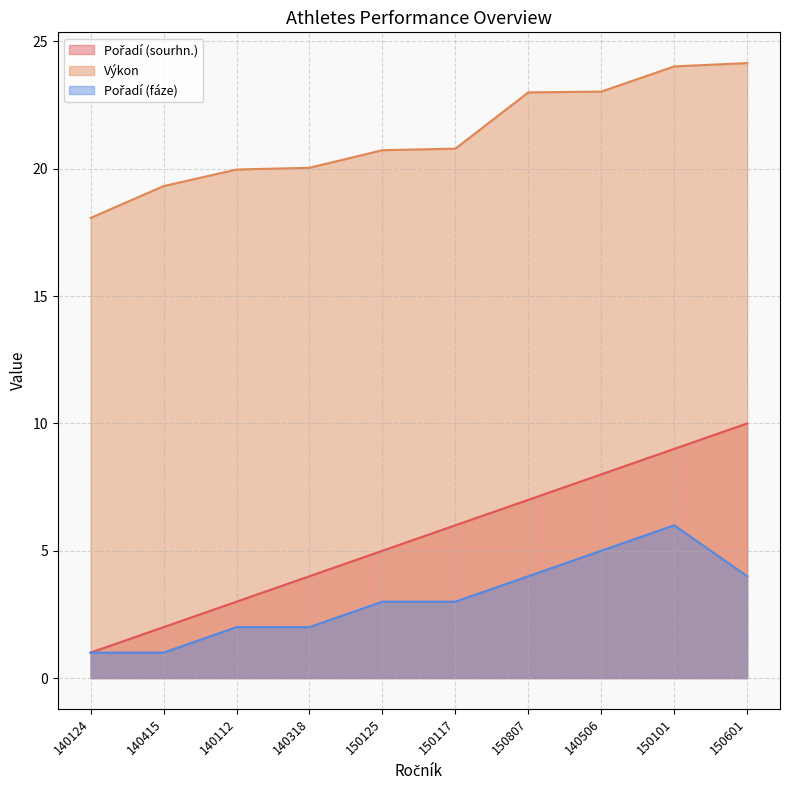

True or false: Pořadí (fáze) has more than 2 points higher than both neighbors.

False